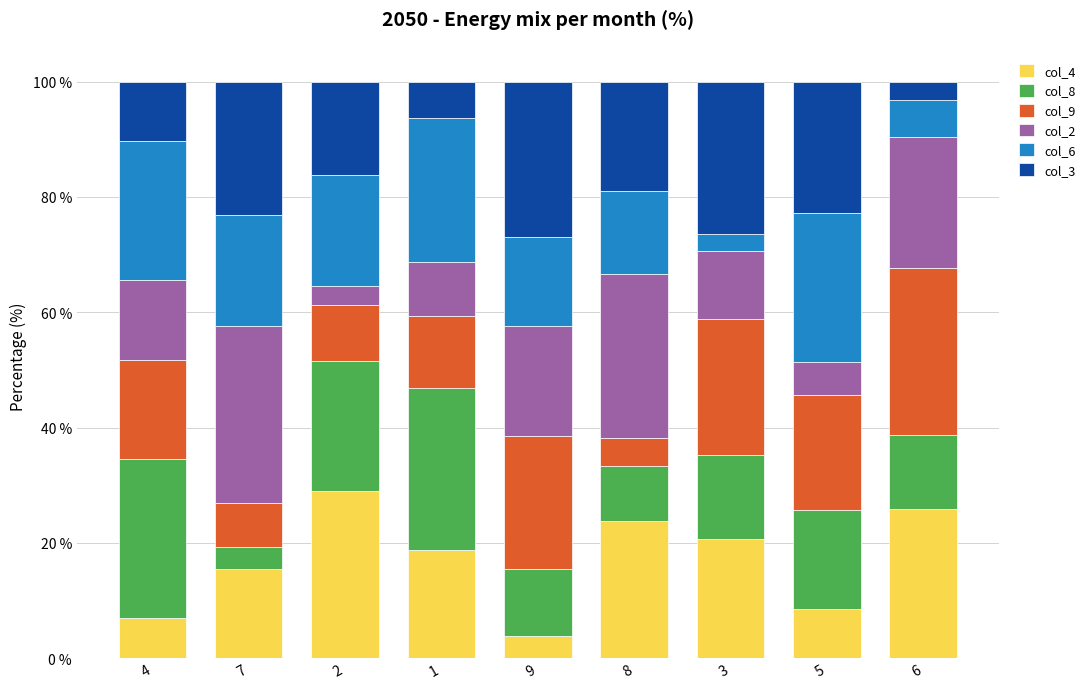

What is the total value across all series at 7?

100.0